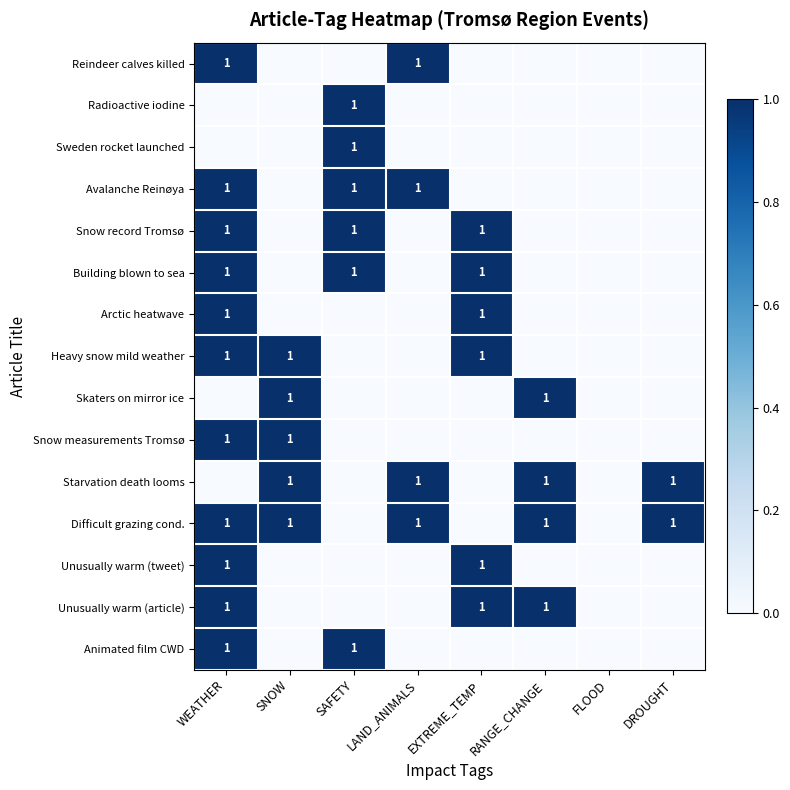

Is it true that Heavy snow mild weather equals 1 at WEATHER?

True